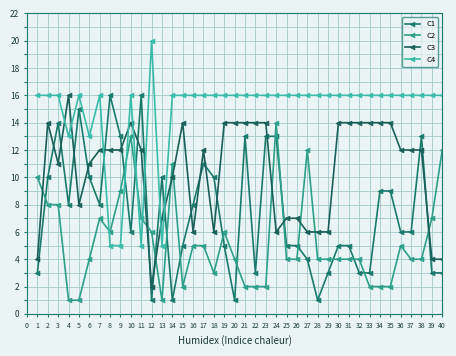

At 20, list the series in order from largest to smallest.

C4, C3, C2, C1